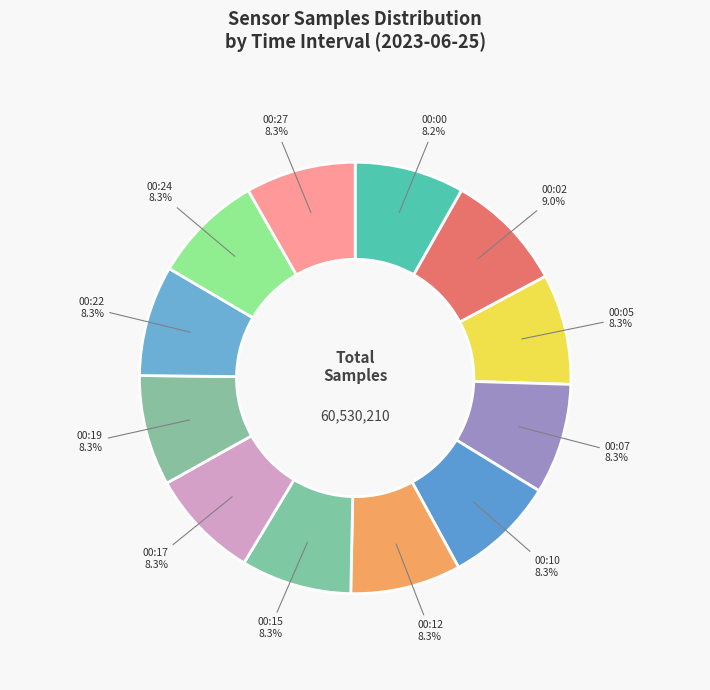

Count the number of slices in the pie.

12